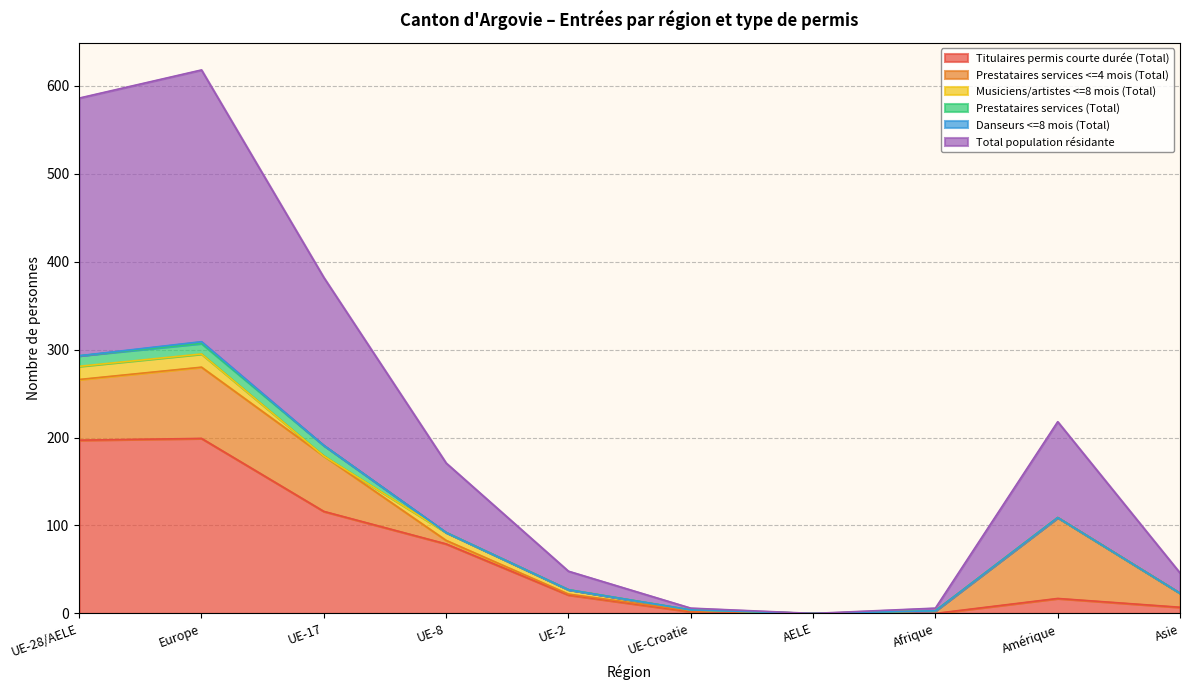

List the labels in order of Total population résidante value, largest first.

Europe, UE-28/AELE, UE-17, Amérique, UE-8, Asie, UE-2, Afrique, UE-Croatie, AELE